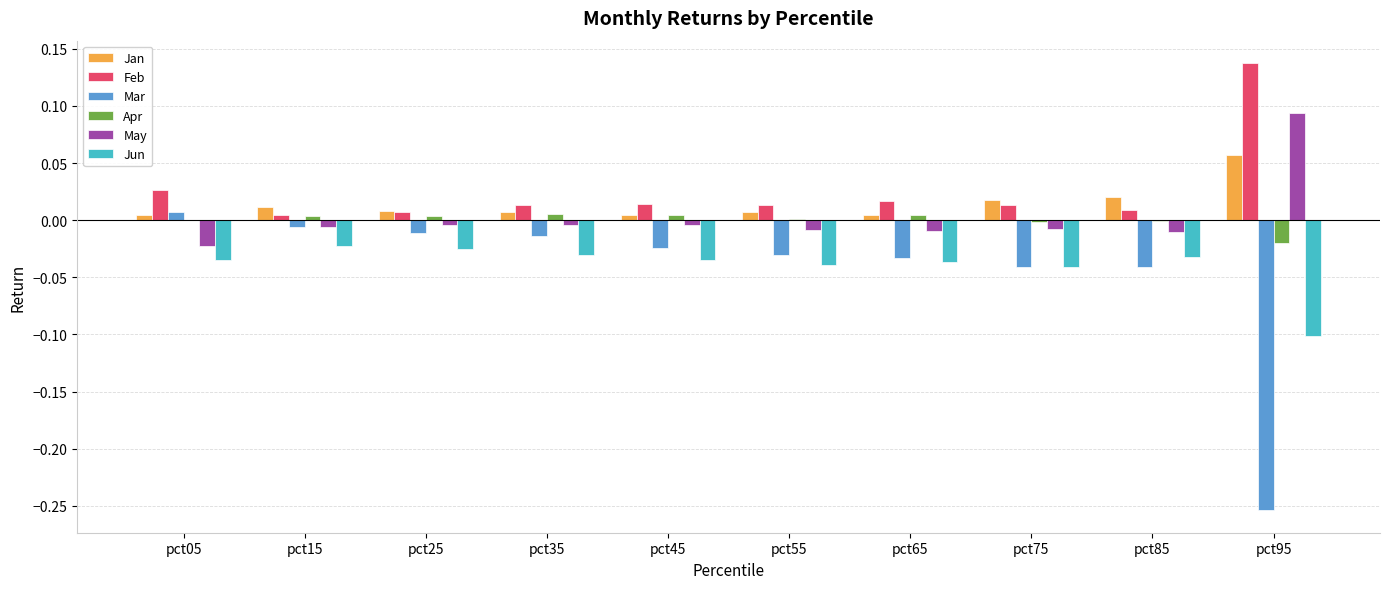

Is it true that May equals -0.0 at pct35?

True